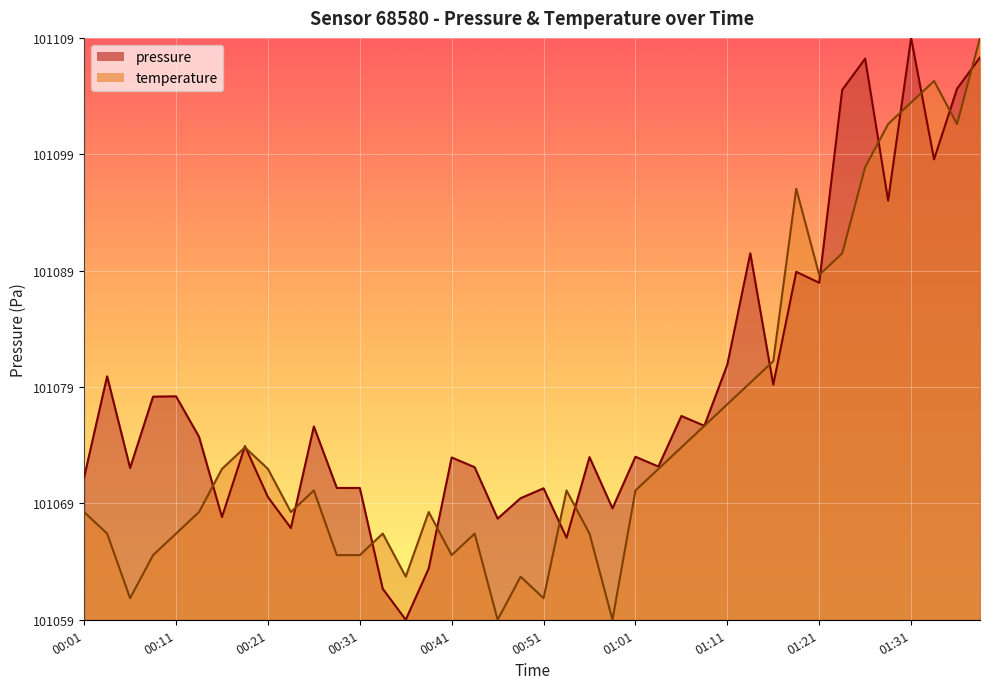

List the series in order of their overall mean, lowest first.

temperature, pressure